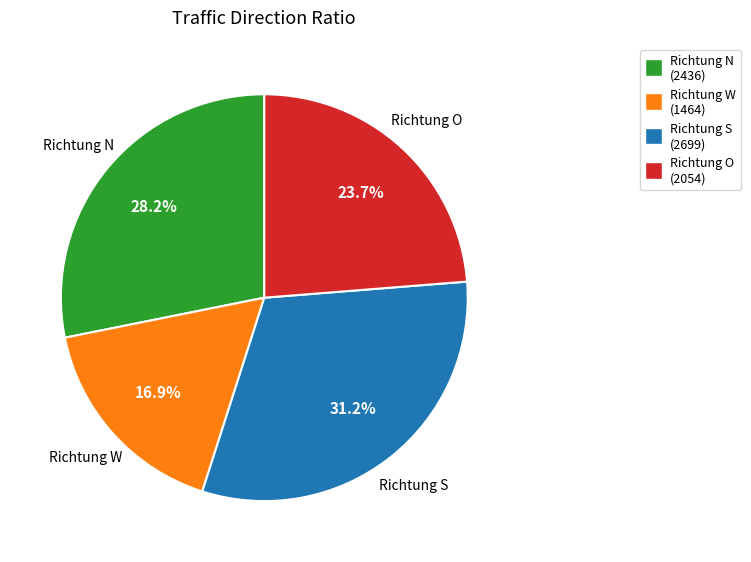

How many slices are in this pie chart?

4